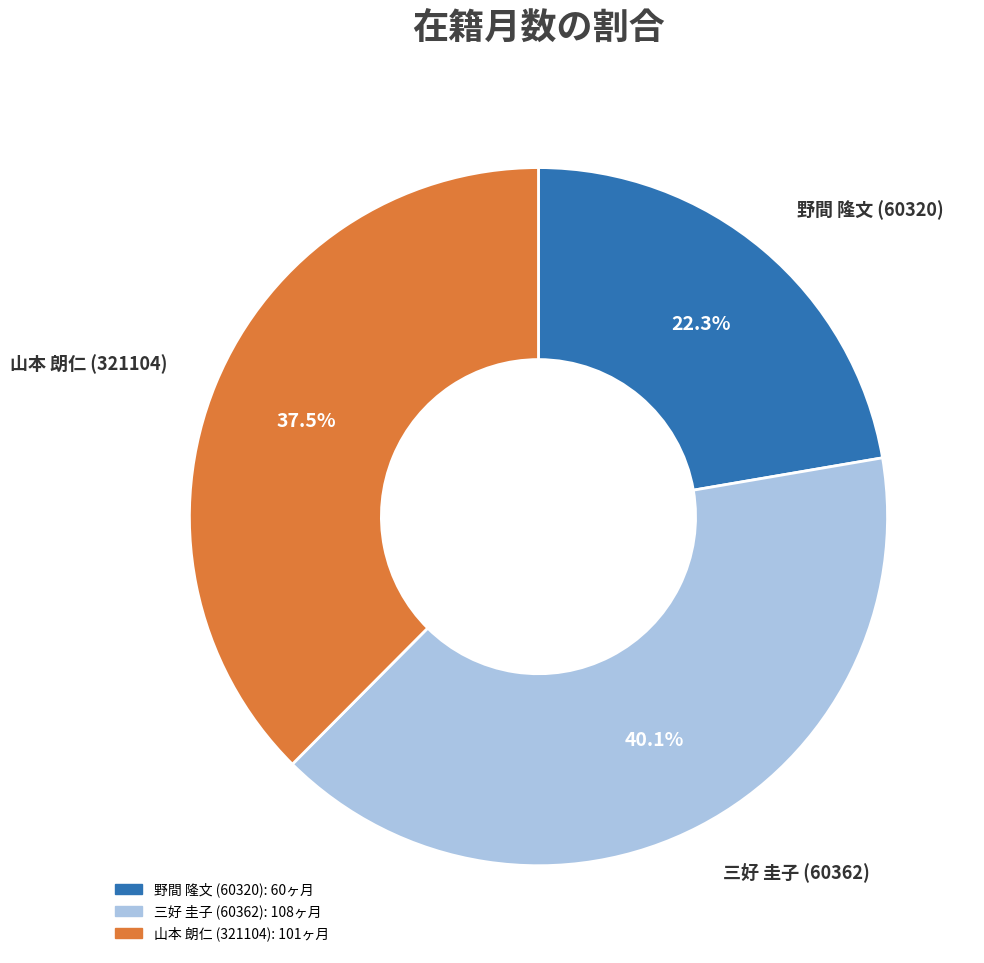

To the nearest percent, what percentage of the pie is 三好 圭子 (60362)?

40%